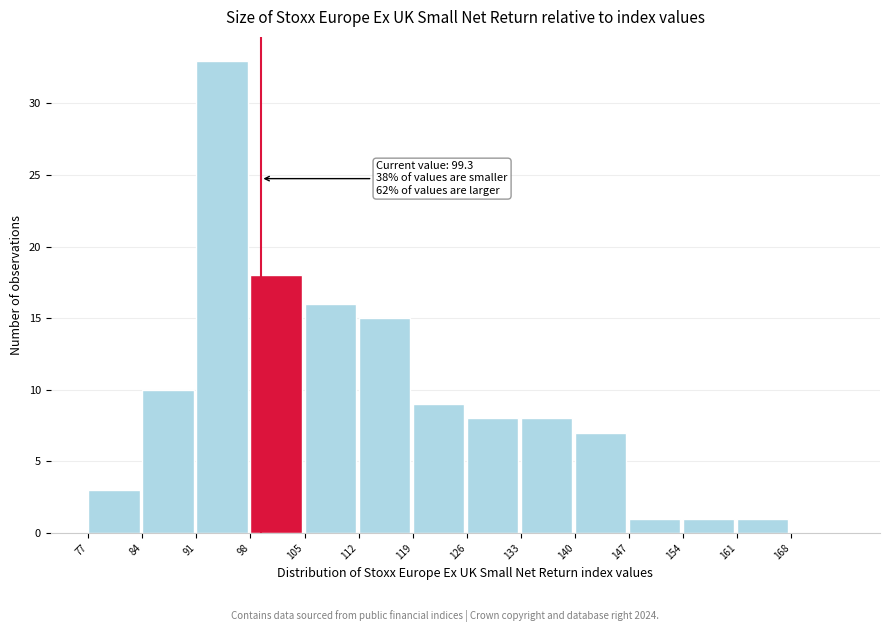

Which range on the x-axis has the tallest bar?

91 to 98